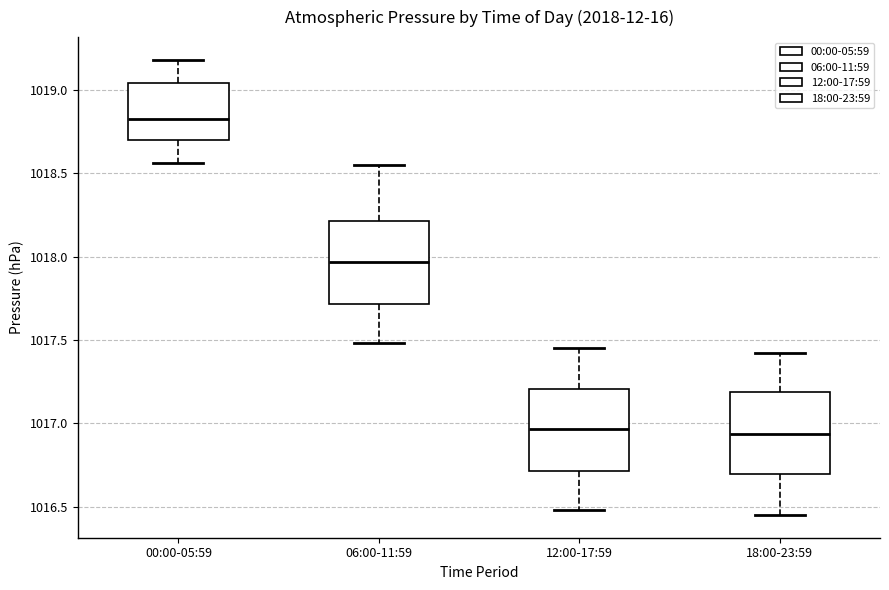

Reading left to right, transcribe this box plot: for each box, give where its median line is, the range the box spans, and where its two whiskers end, as read against the y-axis. The values are not printed on the chart, so give them approximately, as read against the axis.

00:00-05:59: median 1018.85, box 1018.70 to 1019.05, whiskers 1018.55 to 1019.20
06:00-11:59: median 1017.95, box 1017.70 to 1018.20, whiskers 1017.50 to 1018.55
12:00-17:59: median 1016.95, box 1016.70 to 1017.20, whiskers 1016.50 to 1017.45
18:00-23:59: median 1016.95, box 1016.70 to 1017.20, whiskers 1016.45 to 1017.40